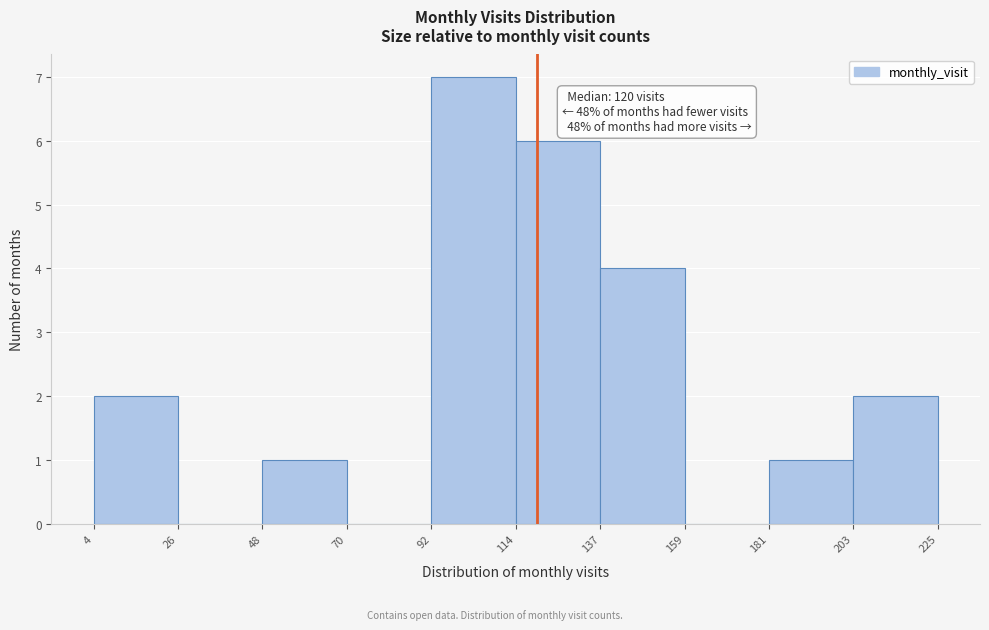

Over which range of the x-axis is the bar tallest?

92 to 114